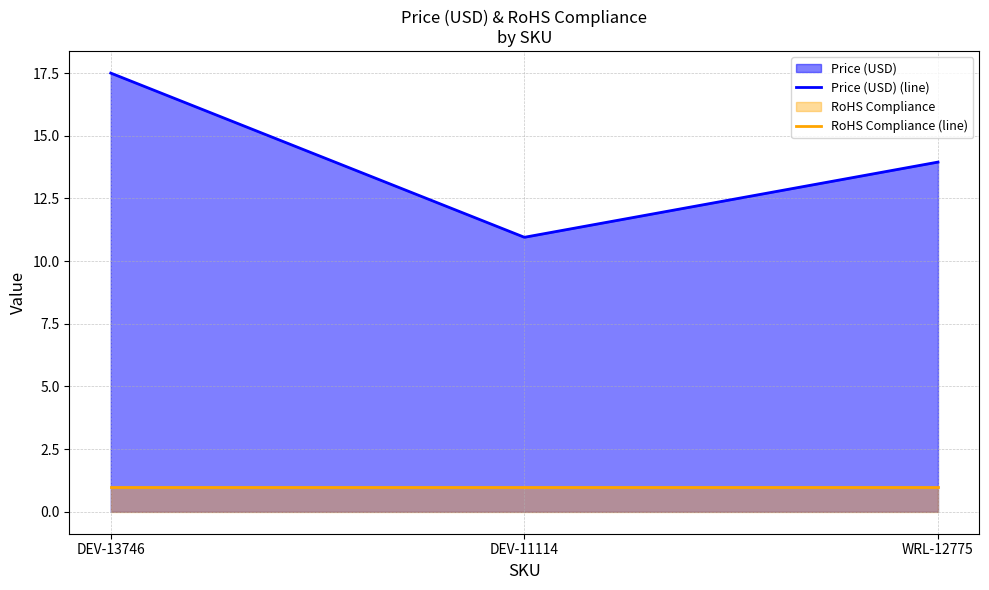

Reading right to left, list all the values displayed in this chart.

Price (USD) (line): 13.9	10.9	17.5
RoHS Compliance (line): 1.0	1.0	1.0